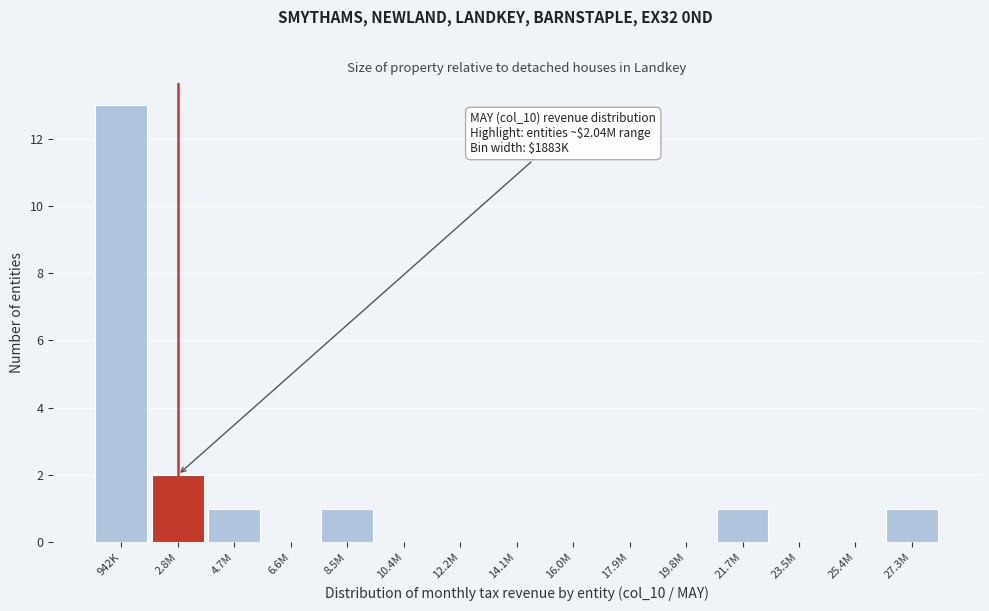

Reading right to left, transcribe all the data shown in this chart.

27.3M=1	25.4M=0	23.5M=0	21.7M=1	19.8M=0	17.9M=0	16.0M=0	14.1M=0	12.2M=0	10.4M=0	8.5M=1	6.6M=0	4.7M=1	2.8M=2	942K=13